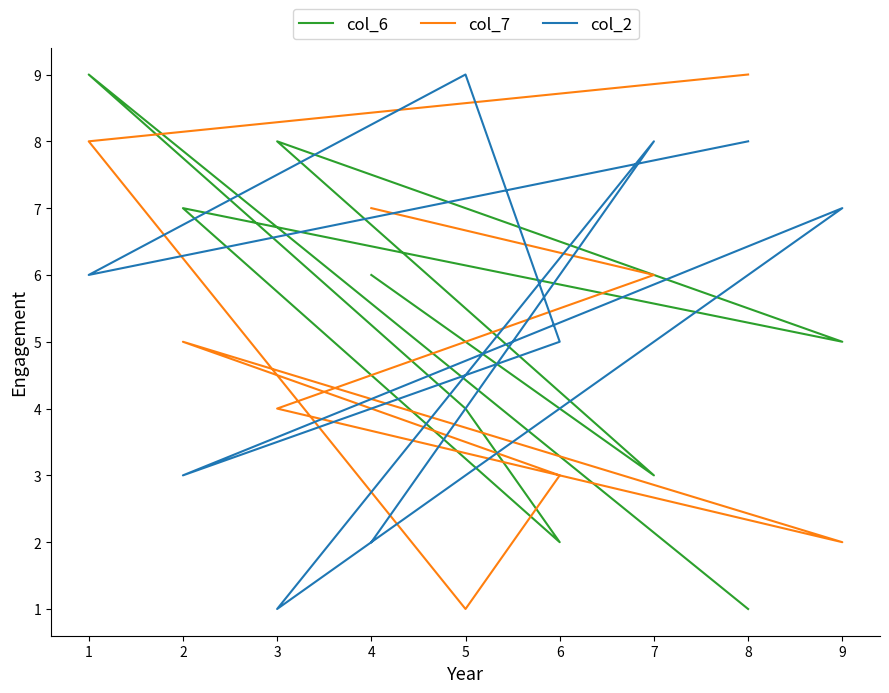

True or false: col_2 has more than 0 interior local peaks.

True